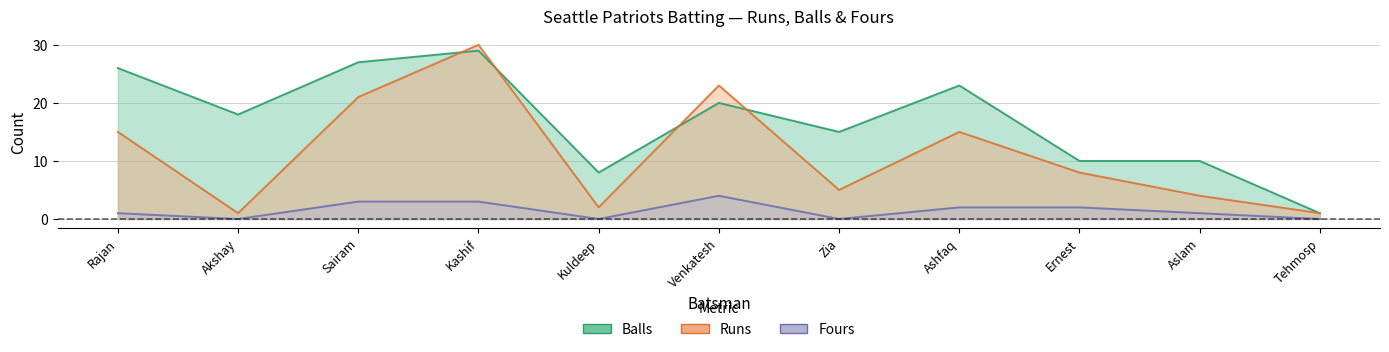

Does the chart have visible grid lines?

Yes